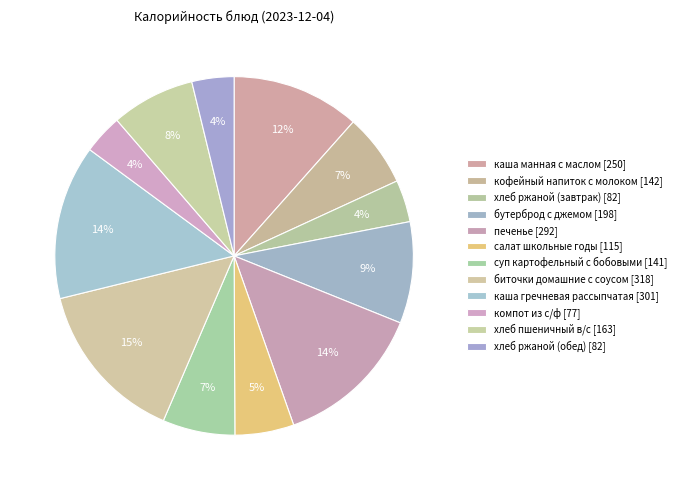

What is the smallest slice in the pie chart?

компот из с/ф